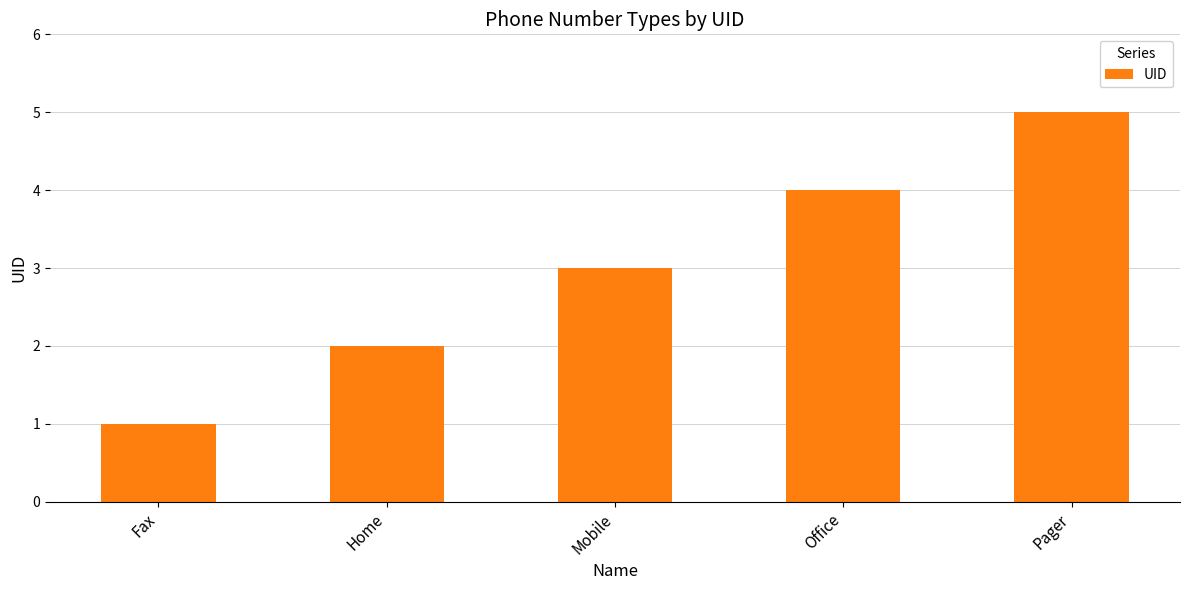

What value does the data have at Pager?

5